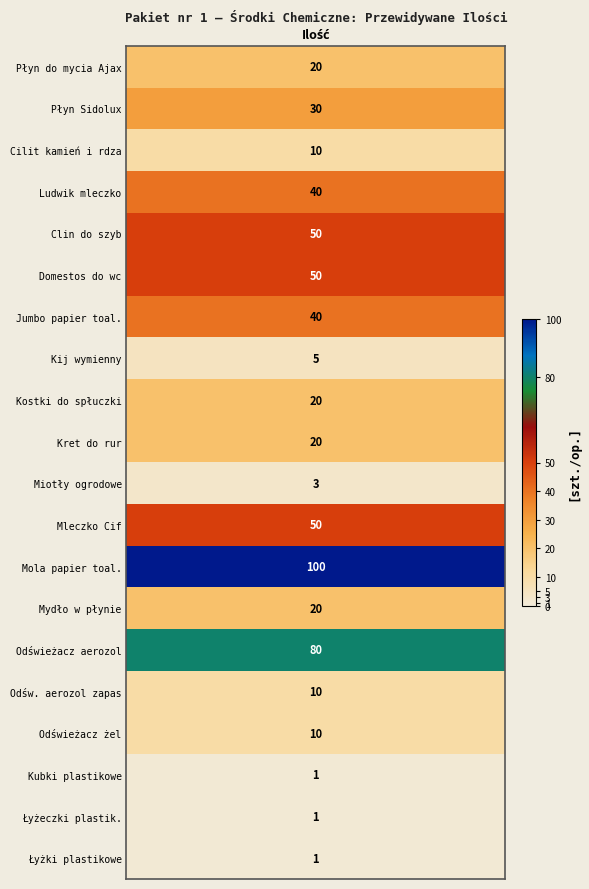

How many positive values does the plastikowe łyżki series have?

1